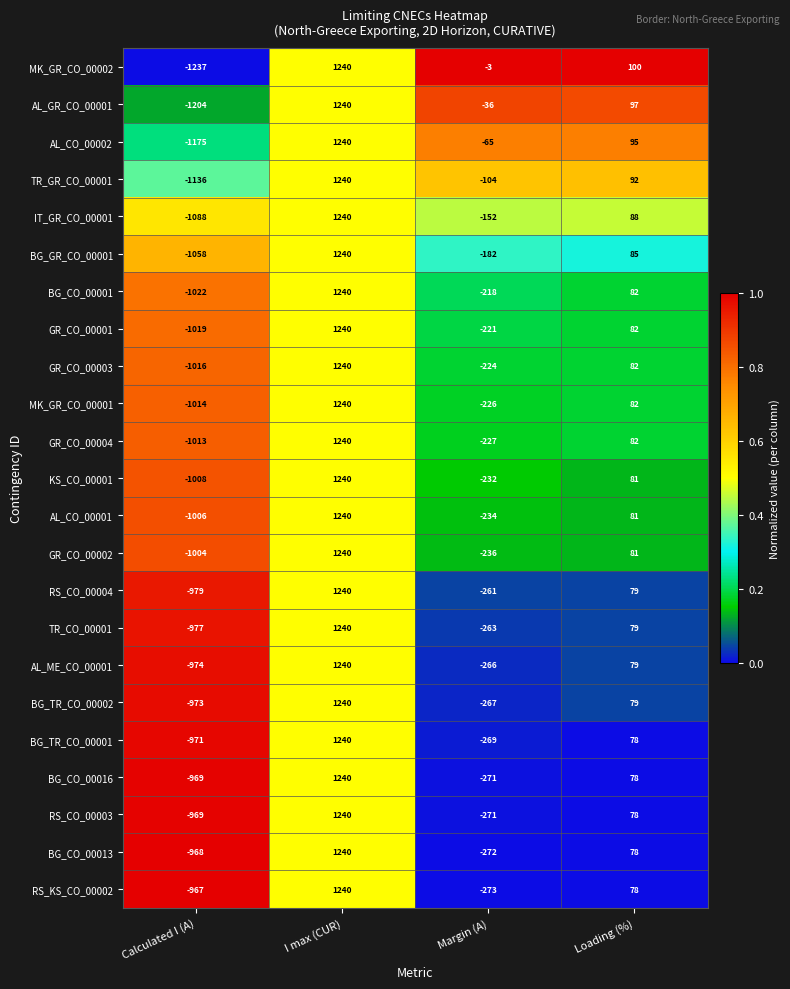

Which series has the largest range (max minus min)?

MK_GR_CO_00002